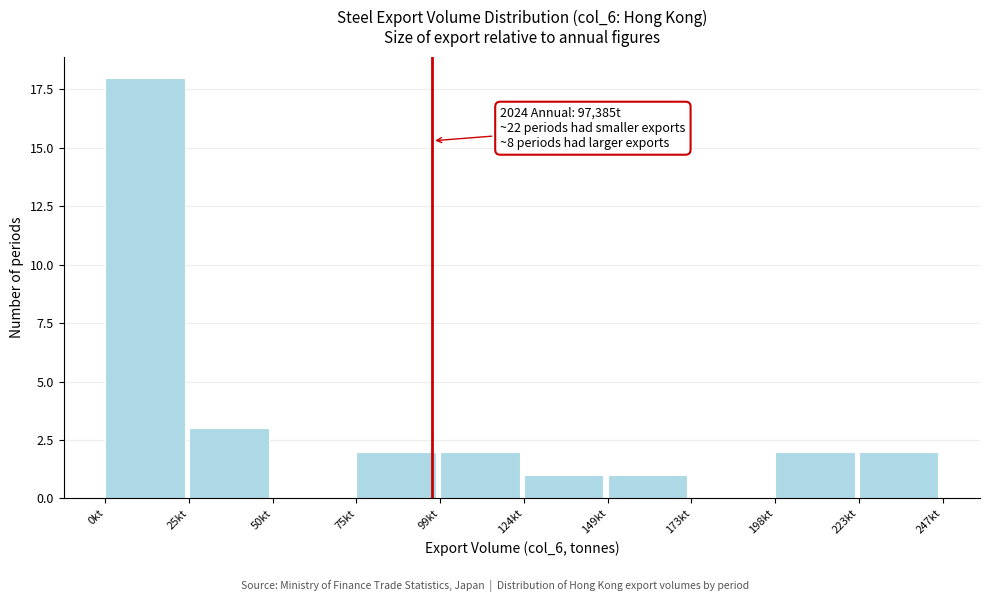

Reading left to right, list all the values displayed in this chart.

0kt=18	25kt=3	50kt=0	75kt=2	99kt=2	124kt=1	149kt=1	173kt=0	198kt=2	223kt=2